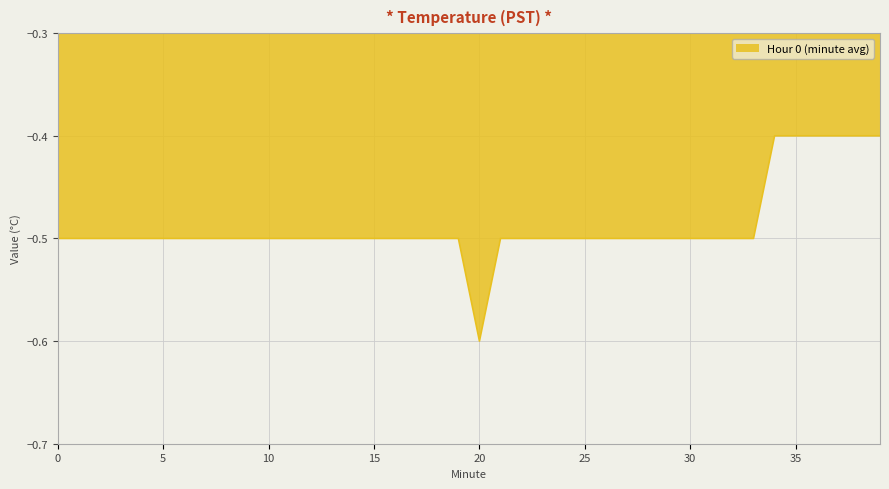

Count the number of categories in the chart.

40